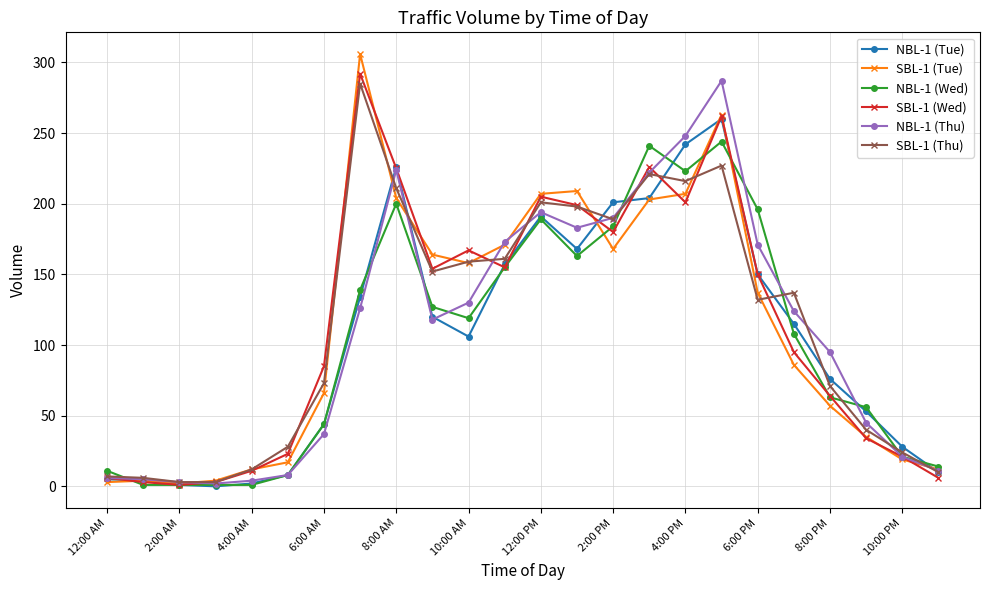

True or false: NBL-1 (Thu) has more than 0 interior local peaks.

True